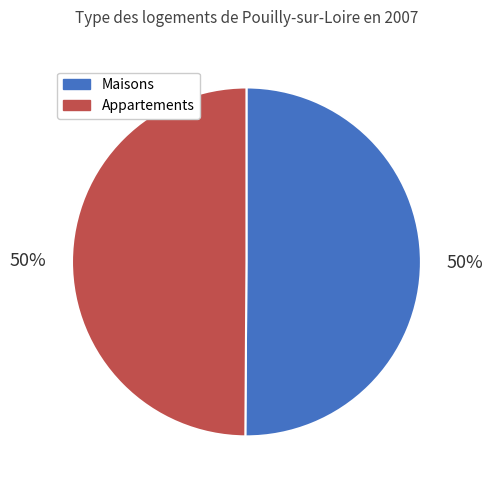

Is the sum of Appartements and Maisons greater than half?

Yes